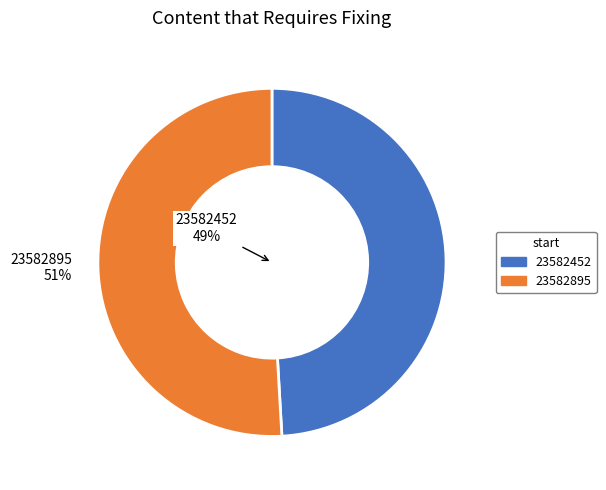

What percentage is the 23582452 slice, to the nearest percent?

49%